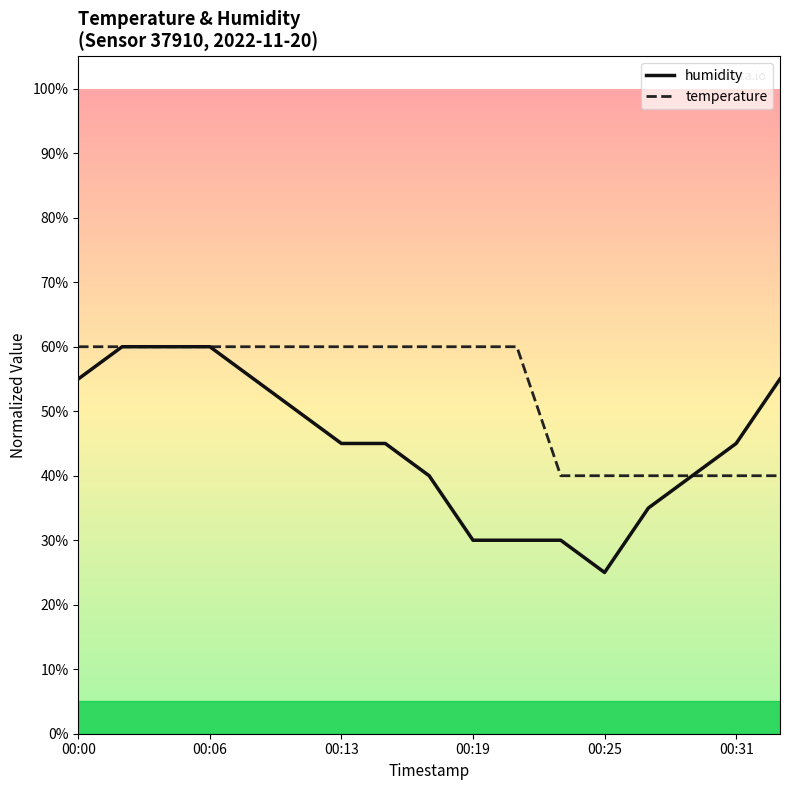

Does the chart have visible grid lines?

No